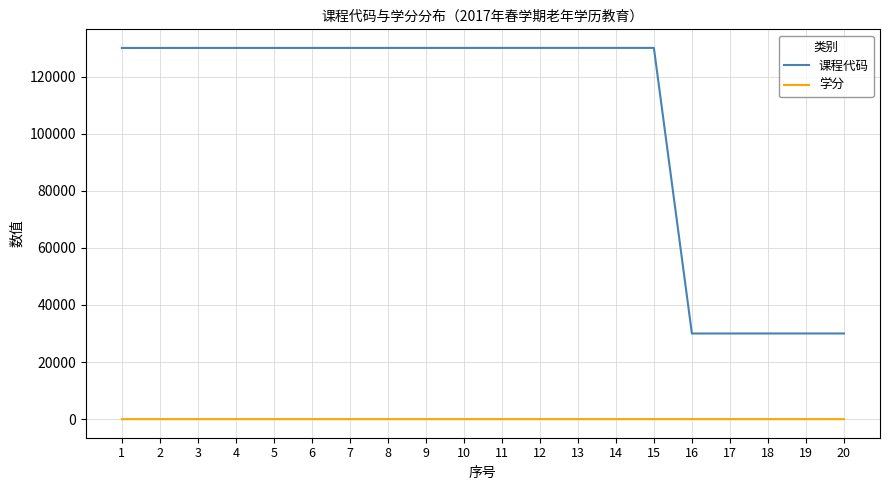

Which series has the widest spread of values?

课程代码